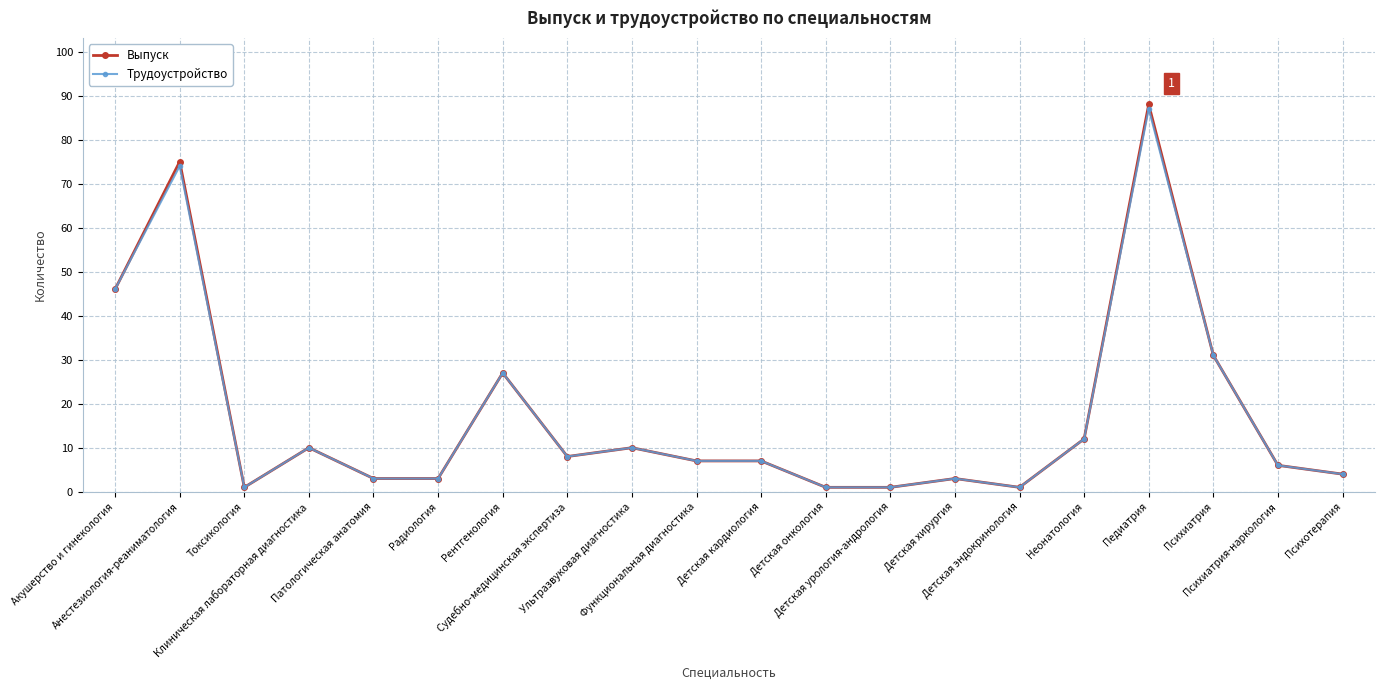

What is the label of the 15th point from the left?

Детская эндокринология